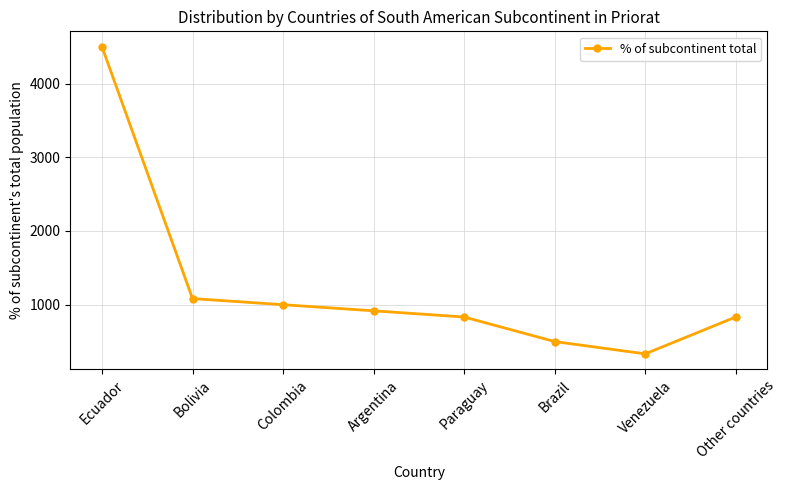

Which has a higher value, Brazil or Other countries?

Other countries